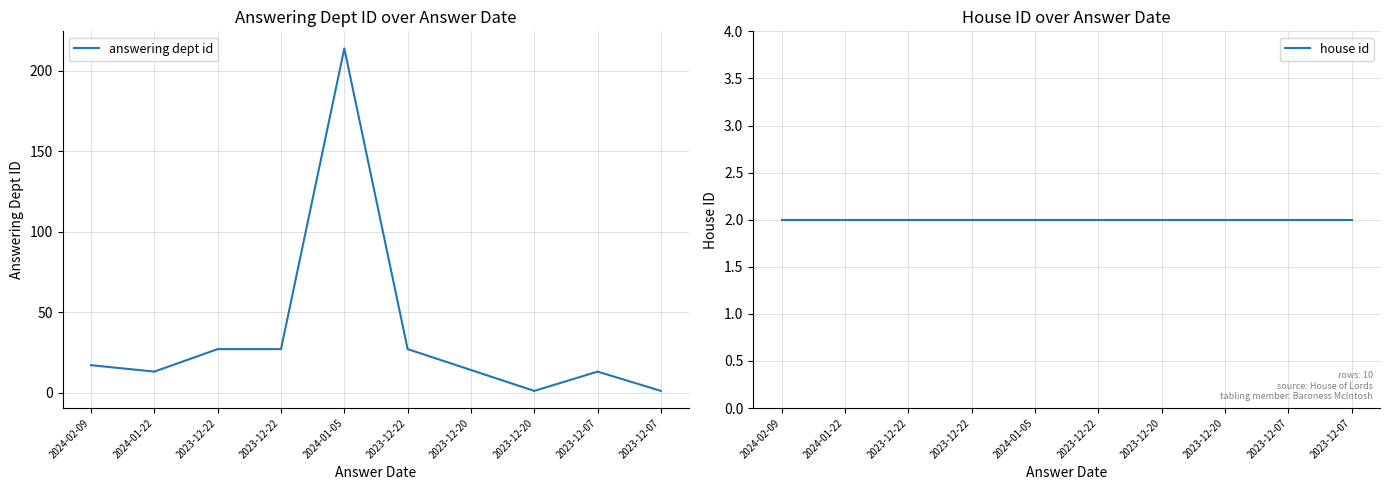

The value of house id at 2023-12-22 is 1. True or false?

False